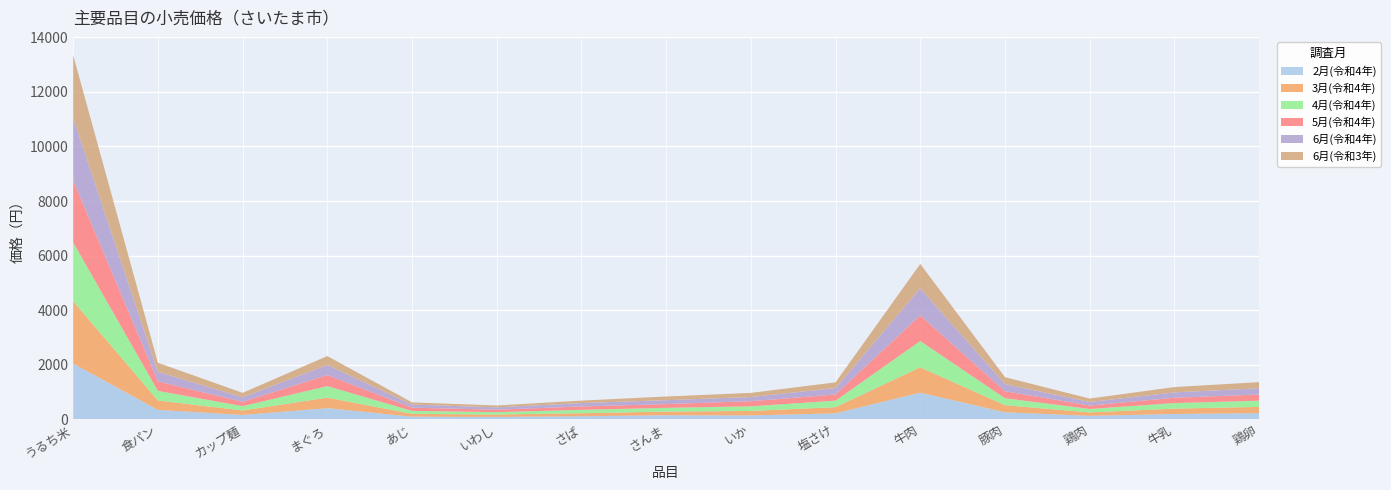

Reading right to left, transcribe all the data shown in this chart.

2月(令和4年): 鶏卵=228	牛乳=196	鶏肉=127	豚肉=258	牛肉=977	塩さけ=220	いか=143	さんま=148	さば=113	いわし=89	あじ=97	まぐろ=410	カップ麺=161	食パン=346	うるち米=2044
3月(令和4年): 鶏卵=228	牛乳=196	鶏肉=127	豚肉=259	牛肉=930	塩さけ=227	いか=164	さんま=136	さば=111	いわし=88	あじ=104	まぐろ=385	カップ麺=162	食パン=346	うるち米=2287
4月(令和4年): 鶏卵=226	牛乳=202	鶏肉=125	豚肉=255	牛肉=962	塩さけ=237	いか=169	さんま=136	さば=124	いわし=85	あじ=108	まぐろ=422	カップ麺=159	食パン=350	うるち米=2152
5月(令和4年): 鶏卵=228	牛乳=196	鶏肉=126	豚肉=257	牛肉=942	塩さけ=227	いか=187	さんま=139	さば=123	いわし=90	あじ=118	まぐろ=406	カップ麺=157	食パン=351	うるち米=2273
6月(令和4年): 鶏卵=228	牛乳=197	鶏肉=130	豚肉=262	牛肉=989	塩さけ=234	いか=154	さんま=143	さば=124	いわし=87	あじ=114	まぐろ=369	カップ麺=169	食パン=349	うるち米=2300
6月(令和3年): 鶏卵=225	牛乳=196	鶏肉=126	豚肉=255	牛肉=896	塩さけ=210	いか=152	さんま=134	さば=91	いわし=68	あじ=80	まぐろ=327	カップ麺=162	食パン=332	うるち米=2292